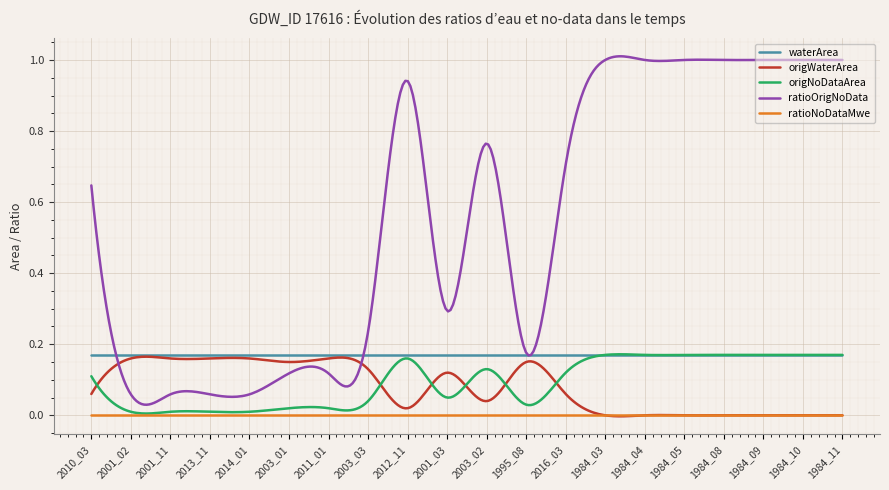

True or false: ratioOrigNoData and ratioNoDataMwe cross at least once.

False